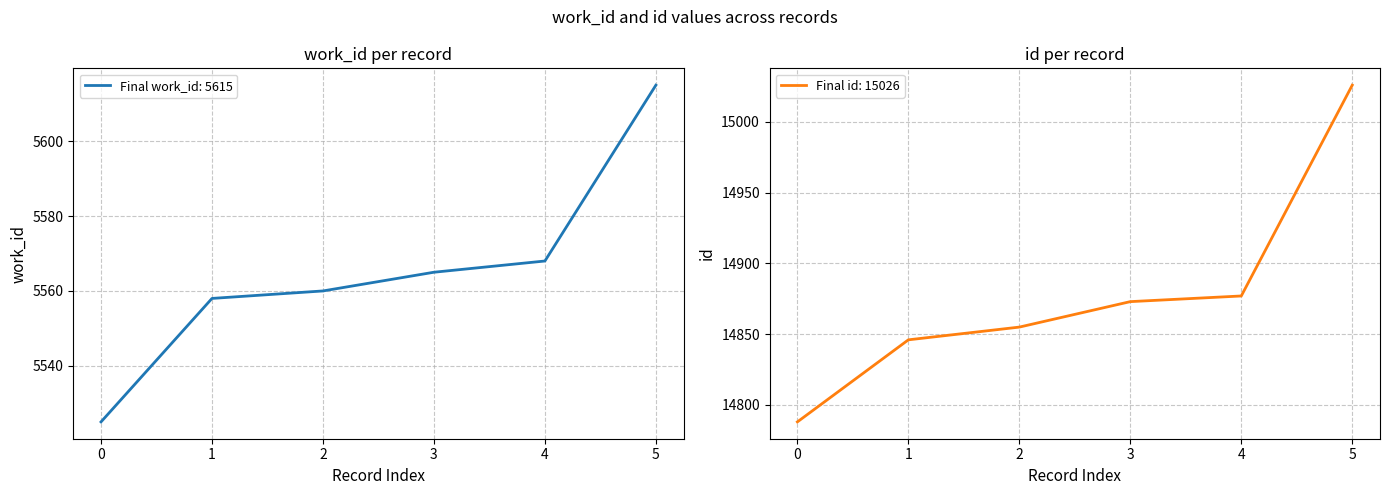

True or false: Final work_id: 5615 has a value of 5565 at 3.

True